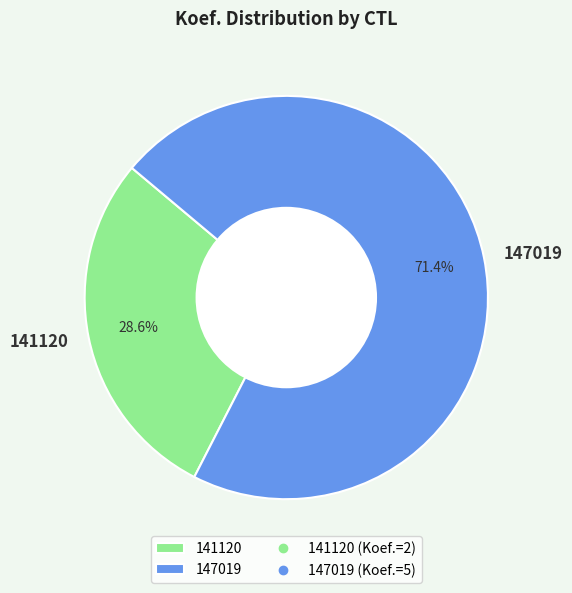

The 141120 slice represents 29% of the pie. True or false?

True